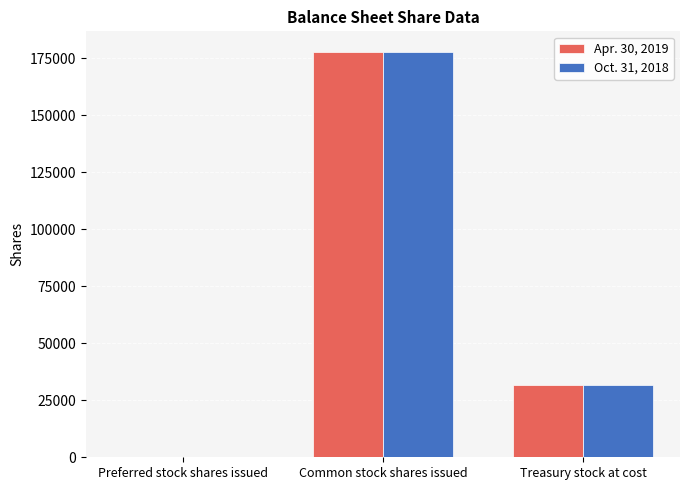

At which label is Oct. 31, 2018 closest to 88968?

Treasury stock at cost